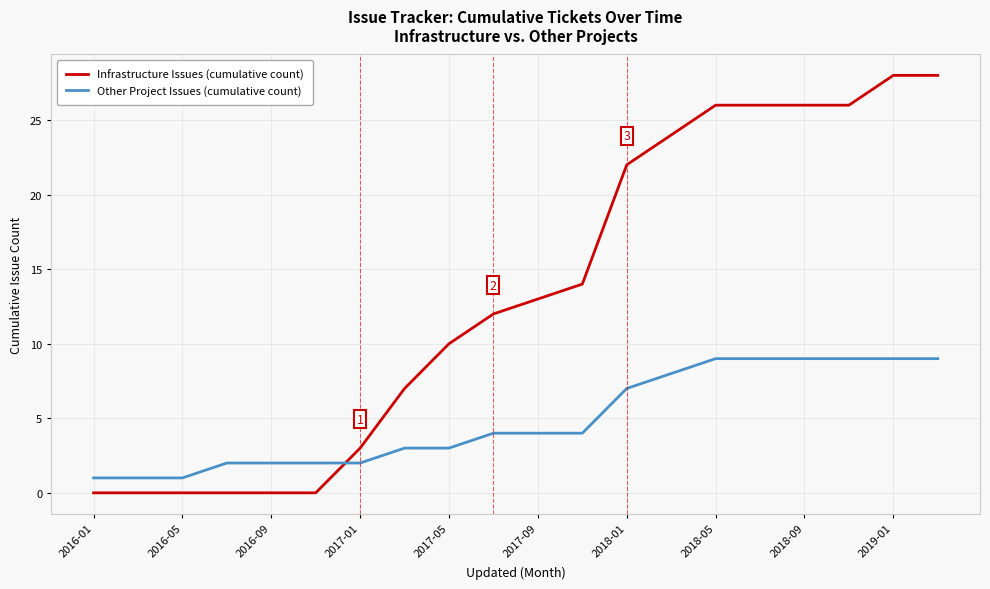

Which series has the largest range (max minus min)?

Infrastructure Issues (cumulative count)